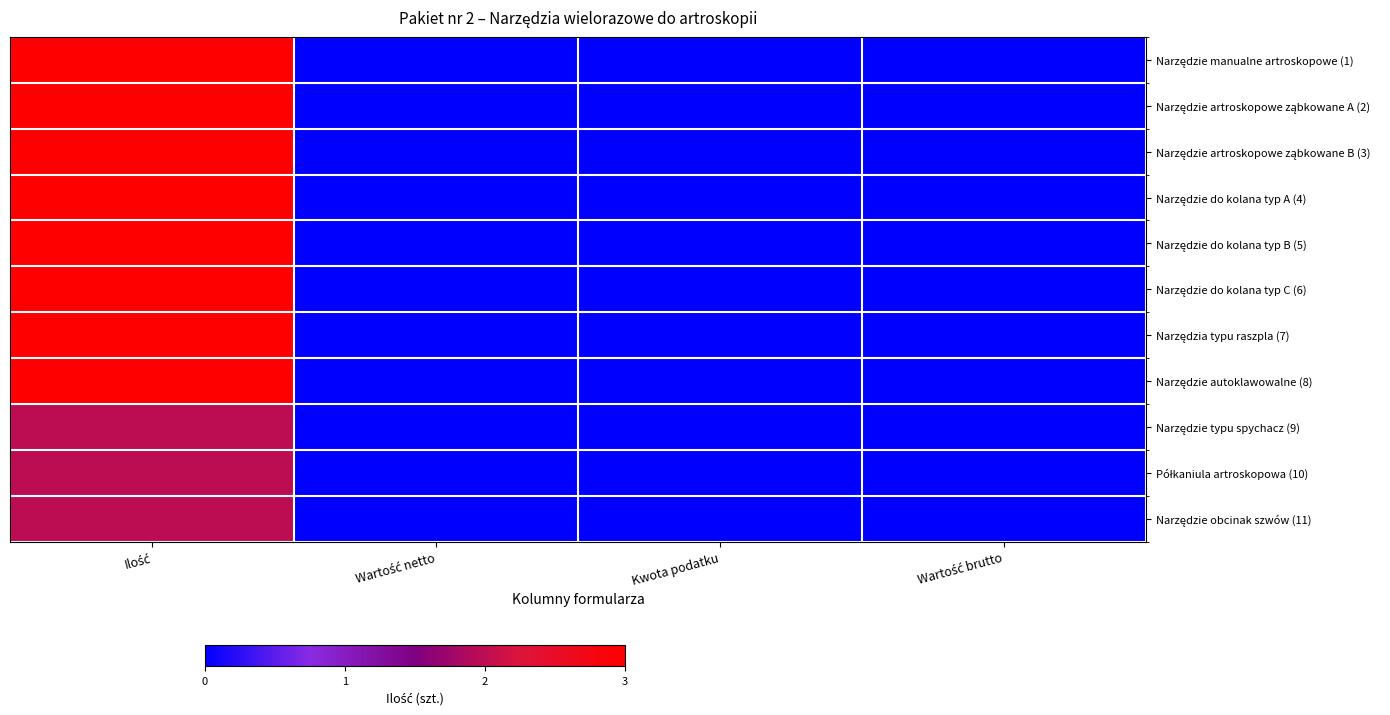

Which has a higher value, Wartość netto or Kwota podatku?

Wartość netto